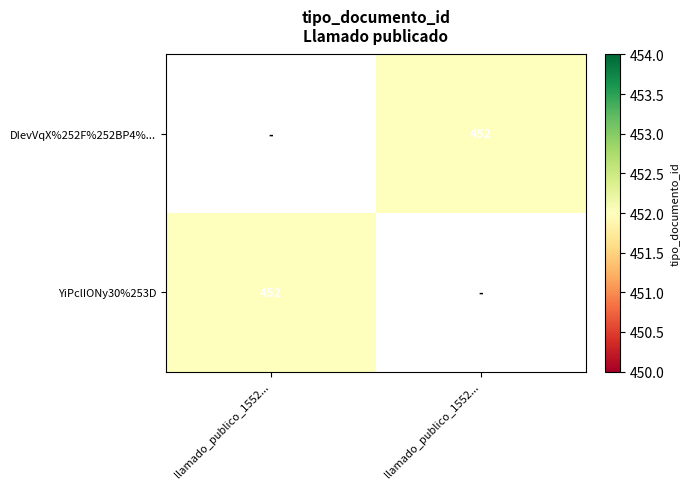

The value of DIevVqX%252F%252BP4%... at llamado_publico_1552... is 656.4. True or false?

False